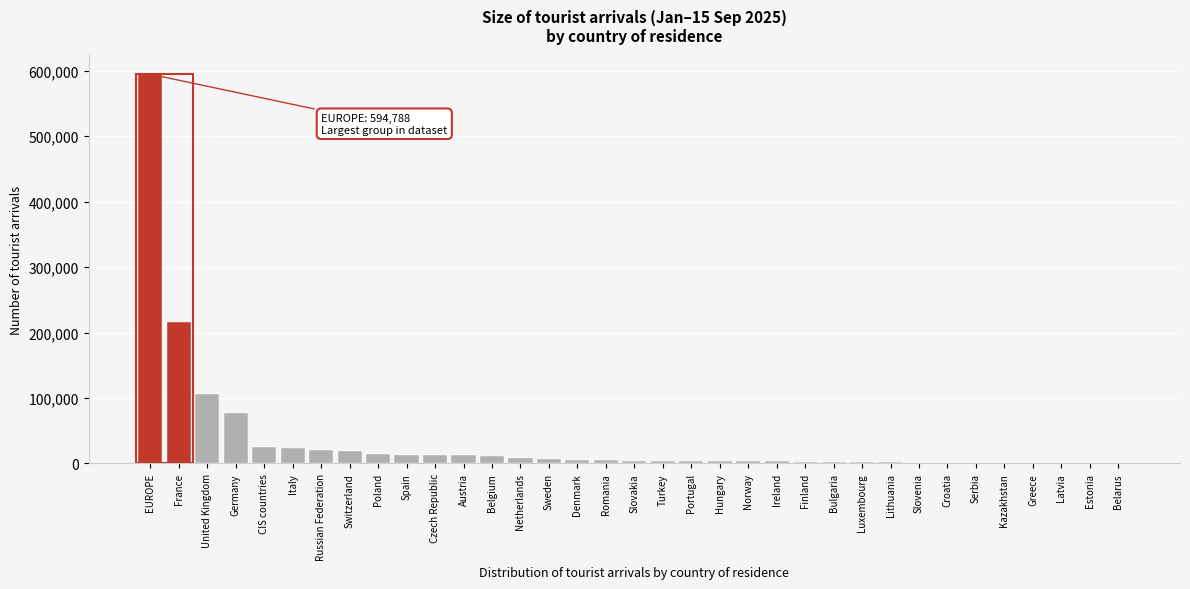

What is the greatest value displayed?

594788